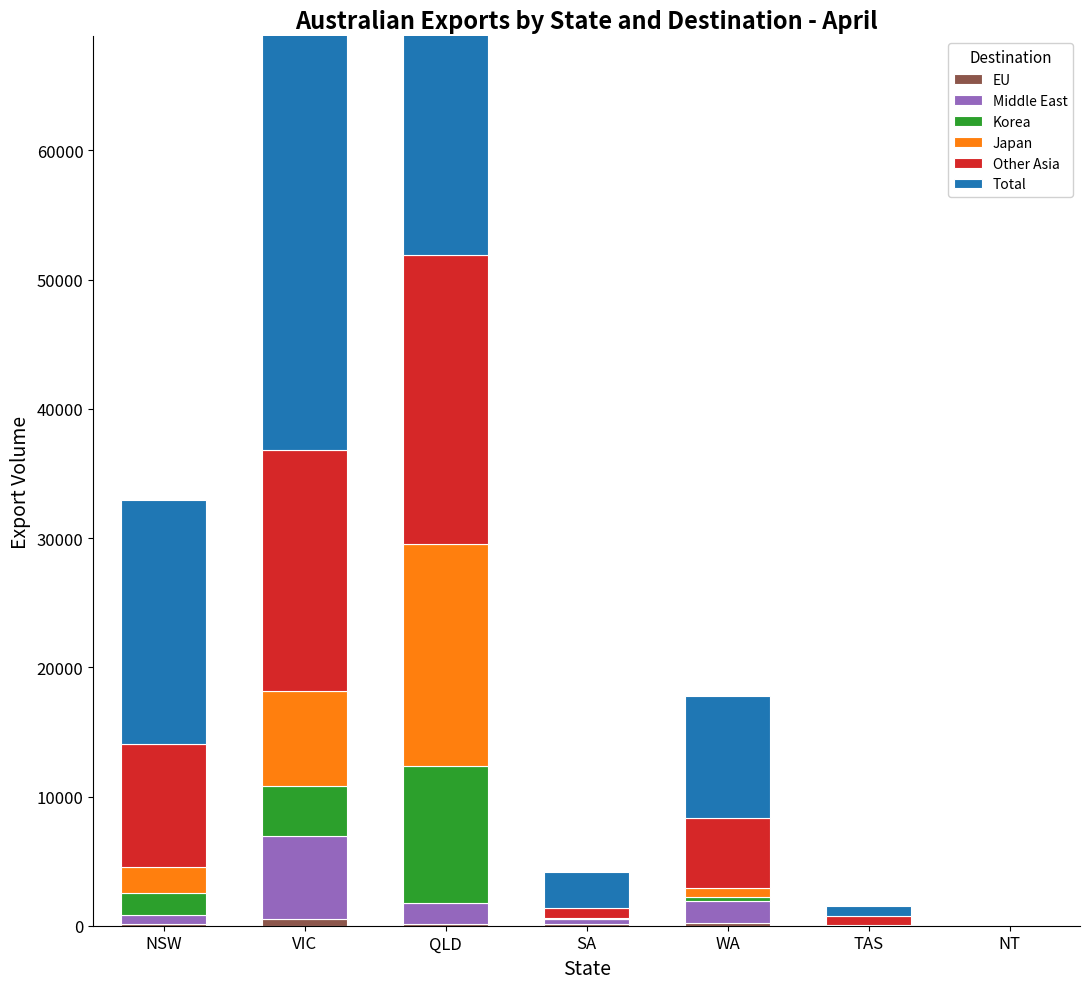

Between QLD and NT, which series saw the biggest shift?

Total